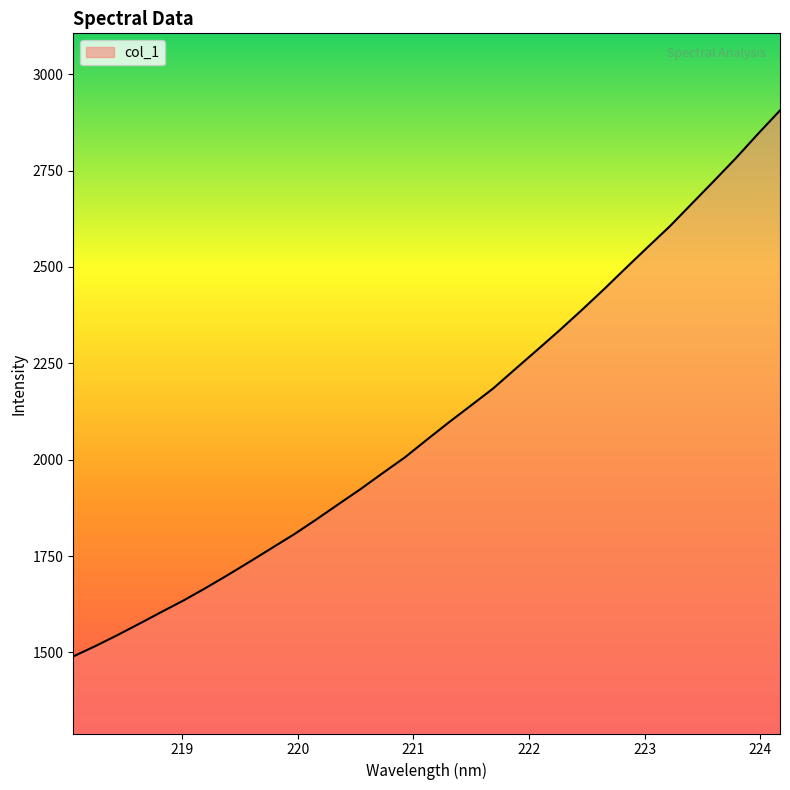

Does the chart display data point markers on the line(s)?

No